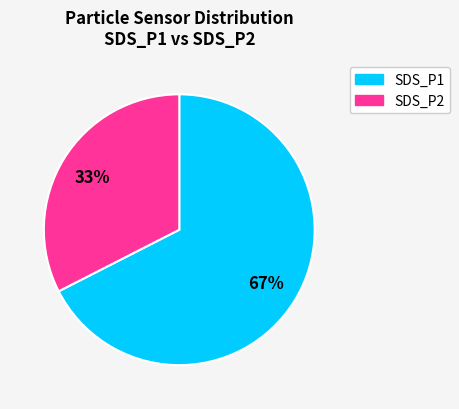

What is the ratio of the value at SDS_P2 to the value at SDS_P1?

0.5